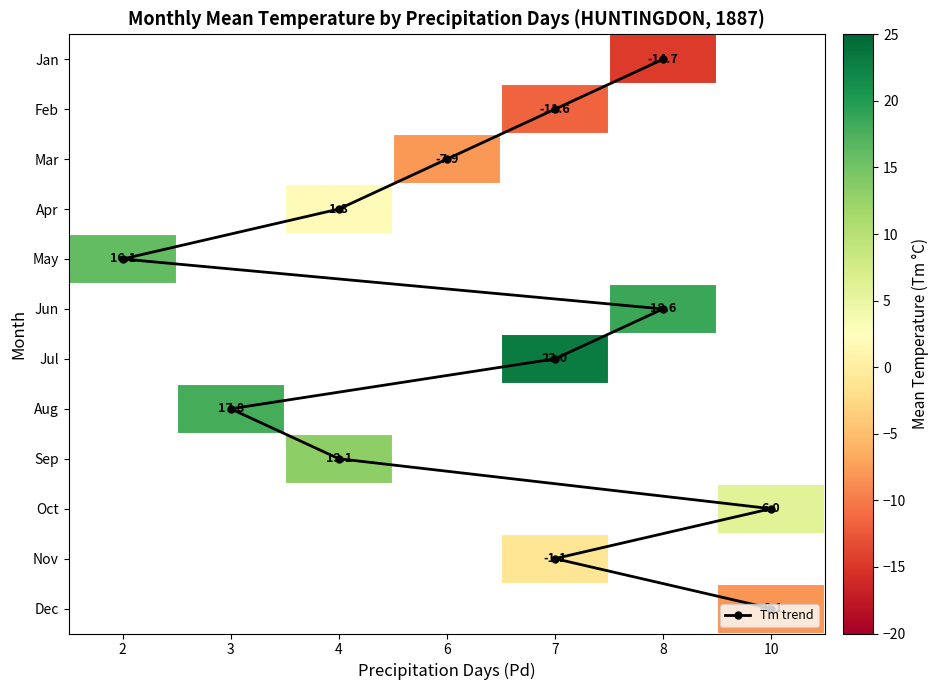

The value of 4 at Pd is 2.3. True or false?

False